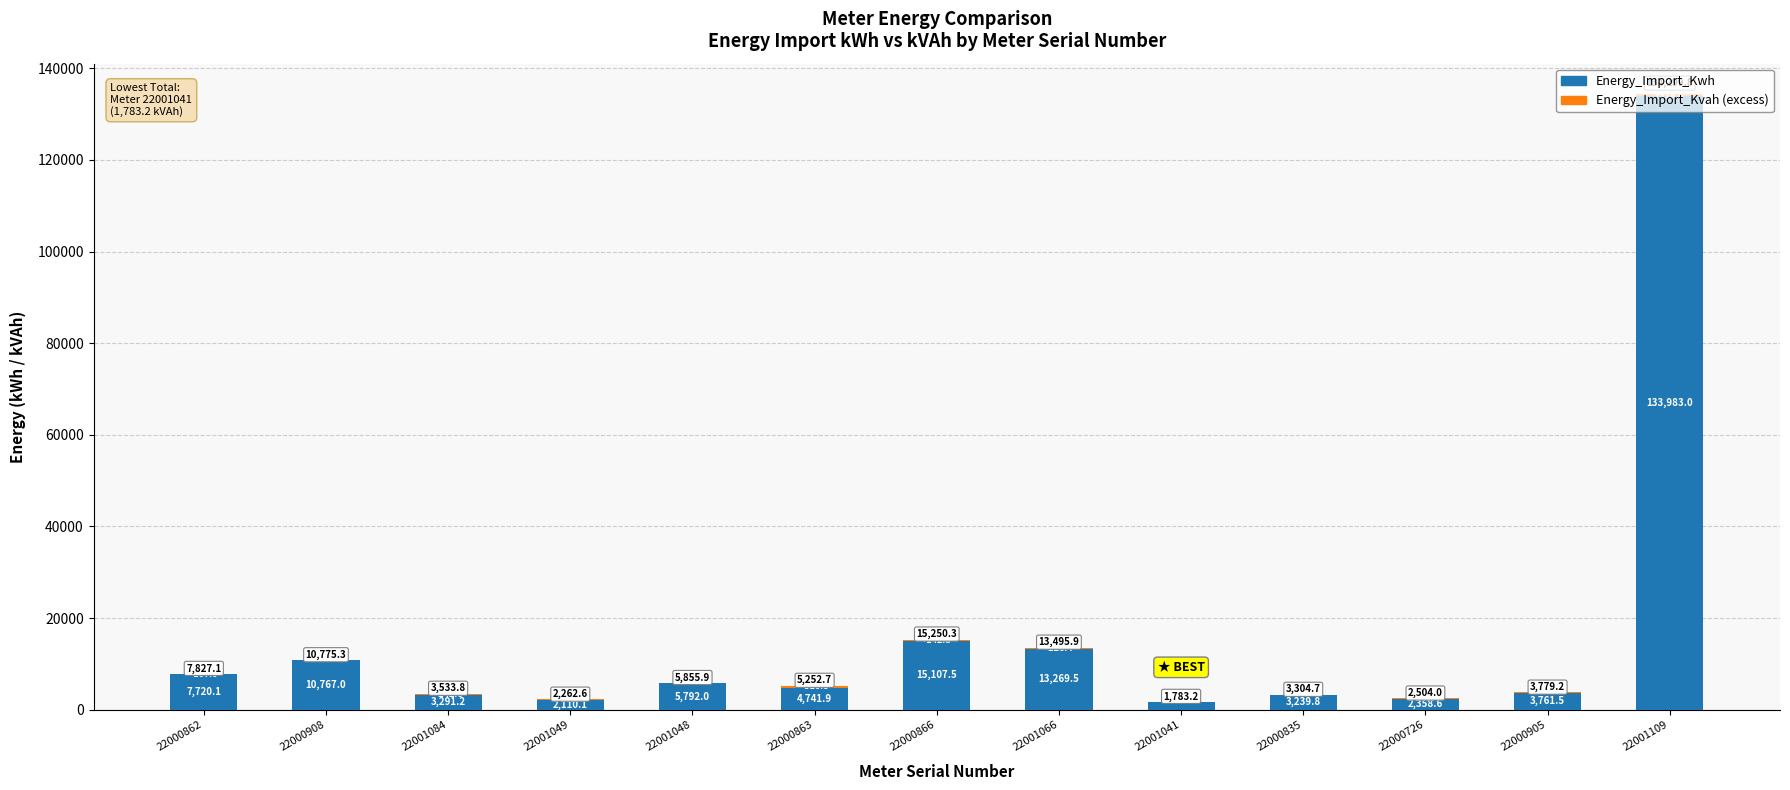

What is the sum of the Energy_Import_Kwh values at 22001049 and 22000908?

12877.1